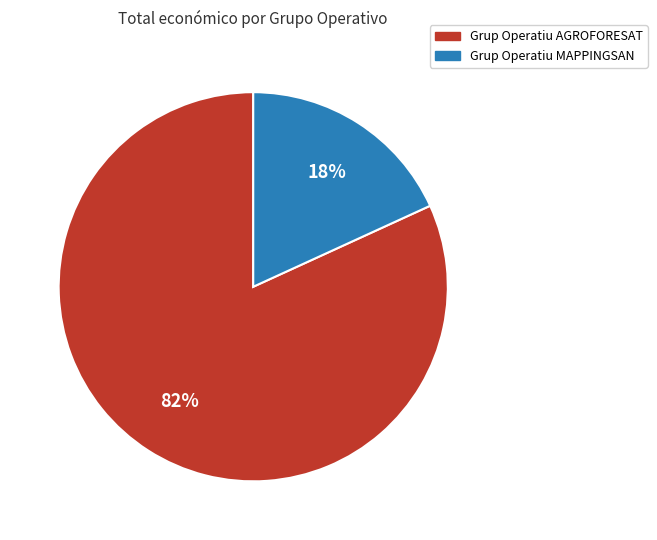

What percentage is the Grup Operatiu MAPPINGSAN slice, to the nearest percent?

18%